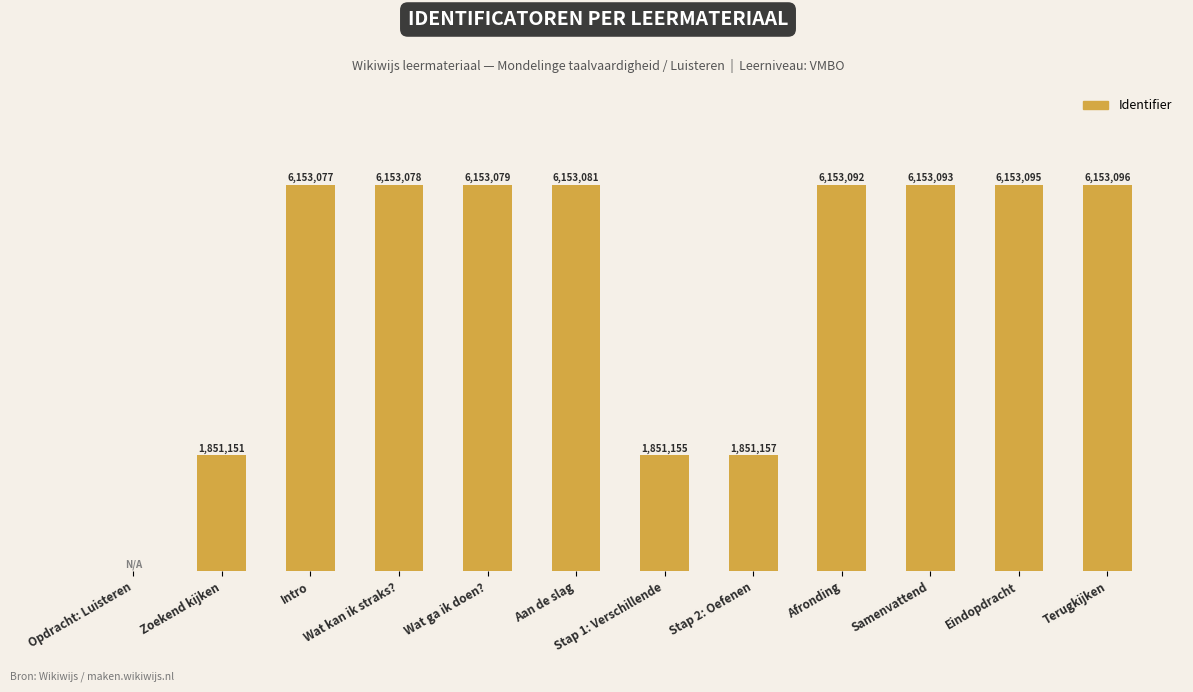

How many bars are there in total?

12